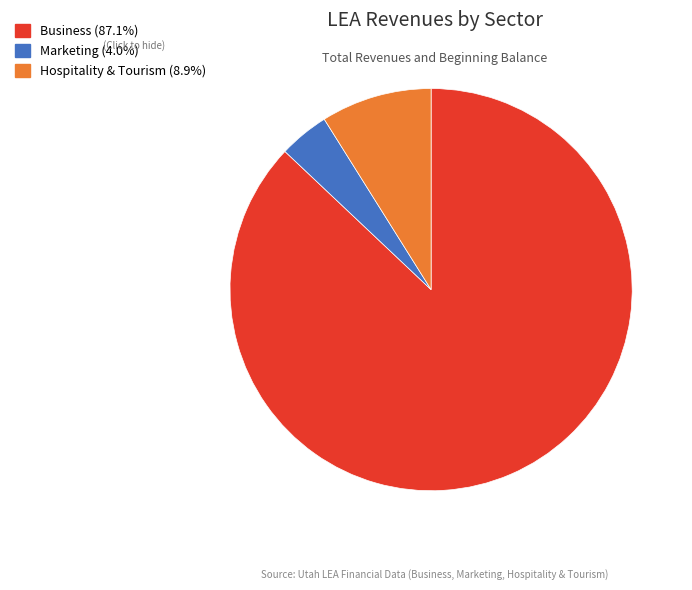

How many segments does this pie chart have?

3